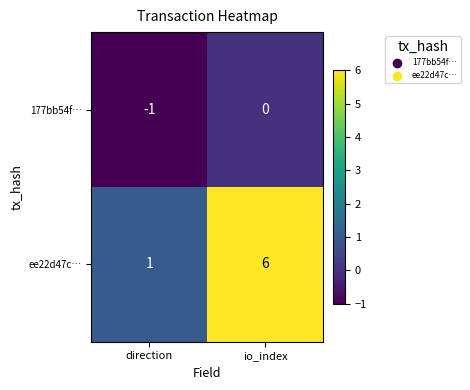

Which series has the largest range (max minus min)?

ee22d47c…